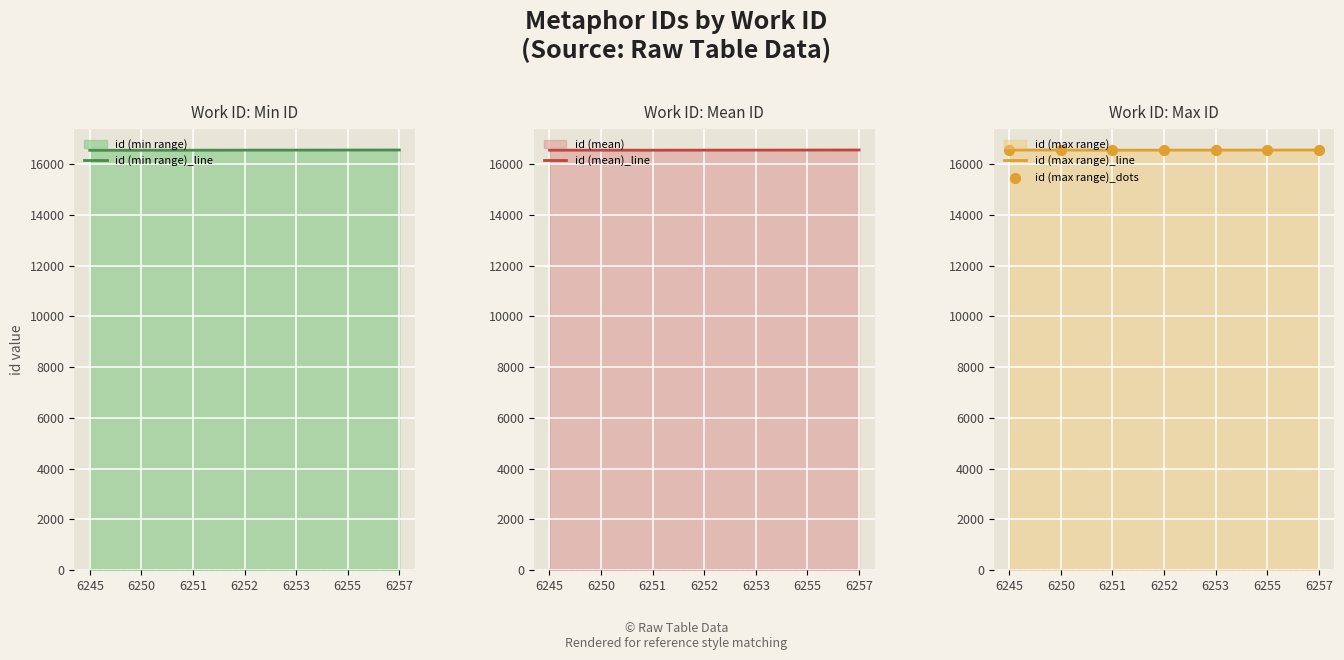

Which series reaches the maximum Y coordinate?

id (min range)_line